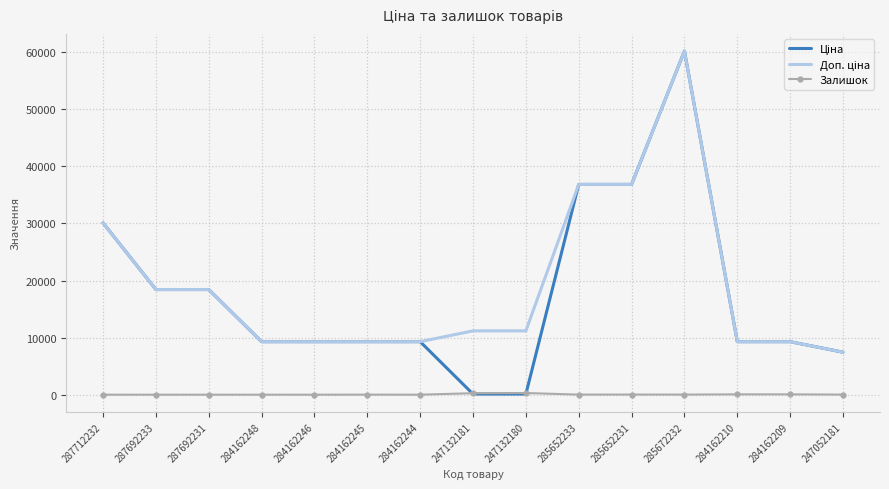

At which category is the sum across all series the highest?

285672232